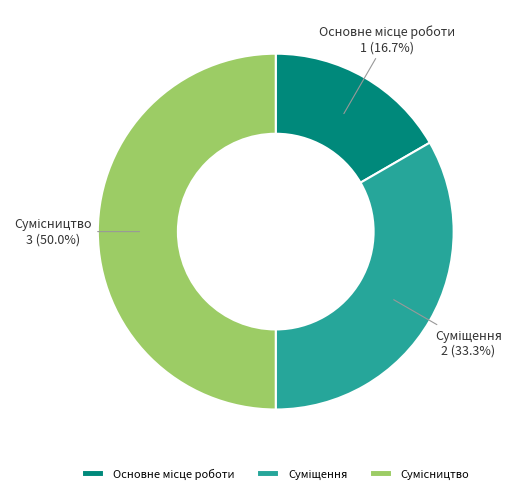

Does any single category account for the majority?

No